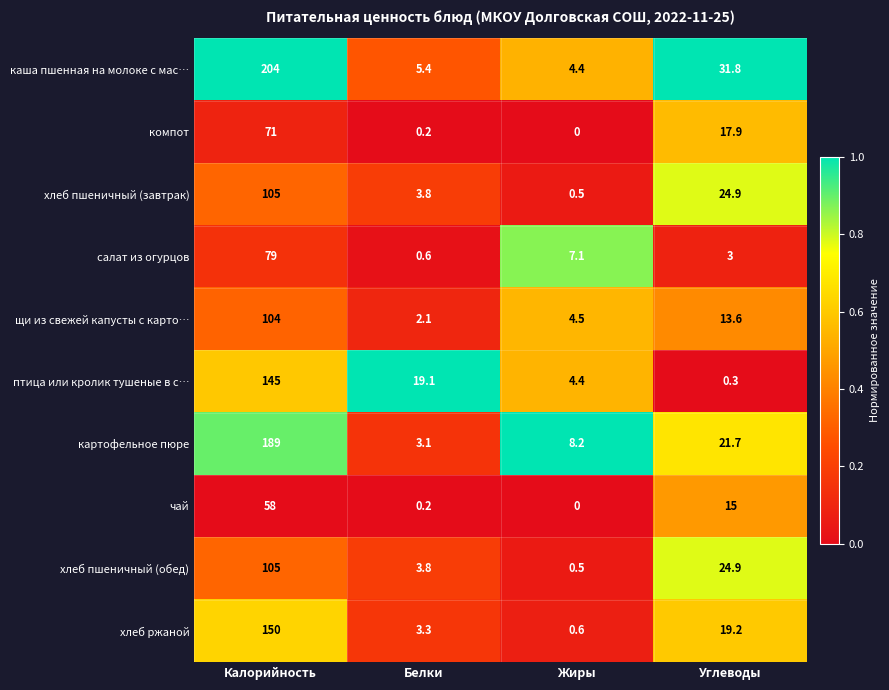

At which category is the sum across all series the highest?

Калорийность